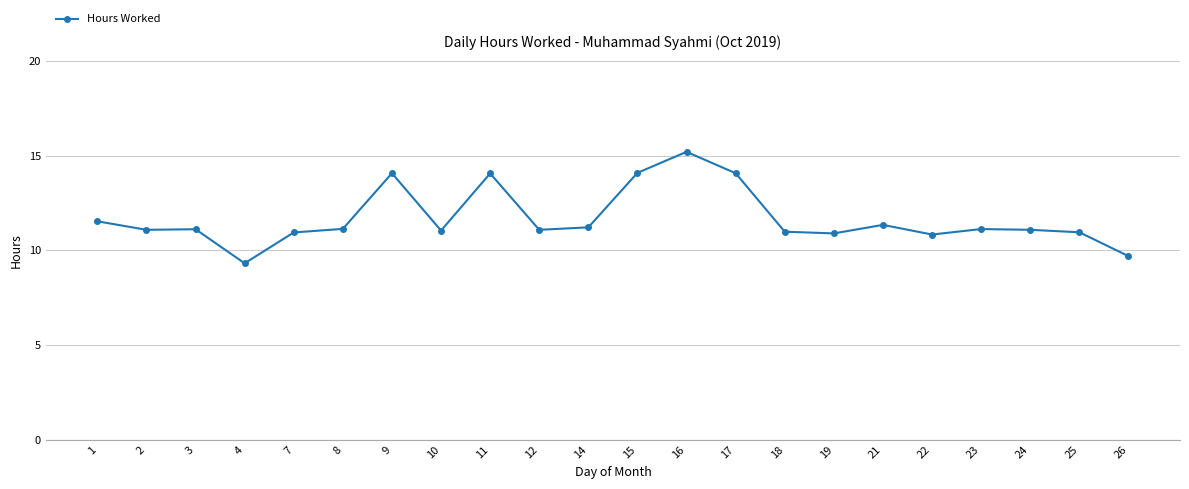

Is it true that the value at 25 is 2.7?

False